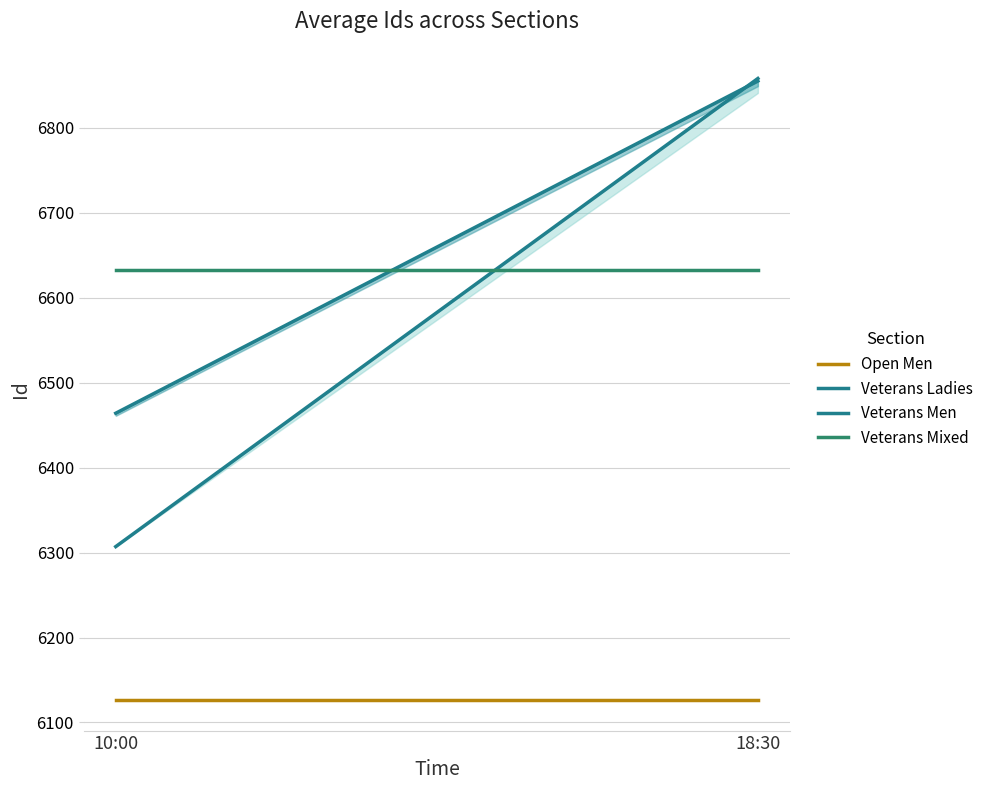

Is it true that Veterans Mixed equals 4585 at 18:30?

False